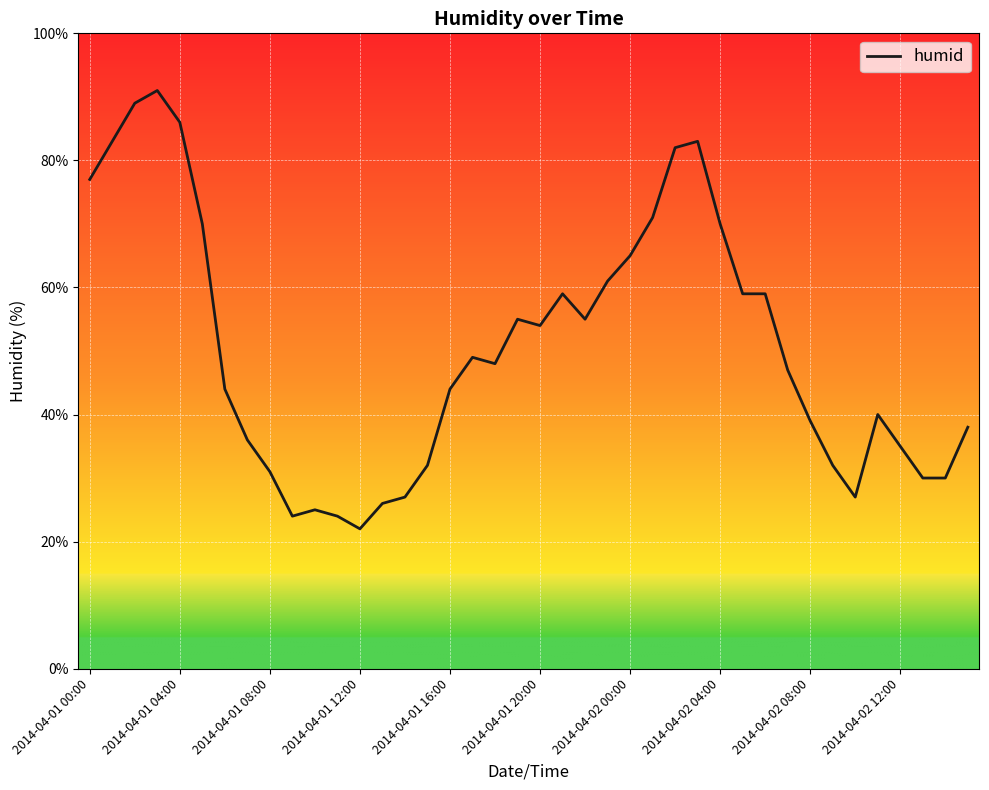

Does the chart display data point markers on the line(s)?

No